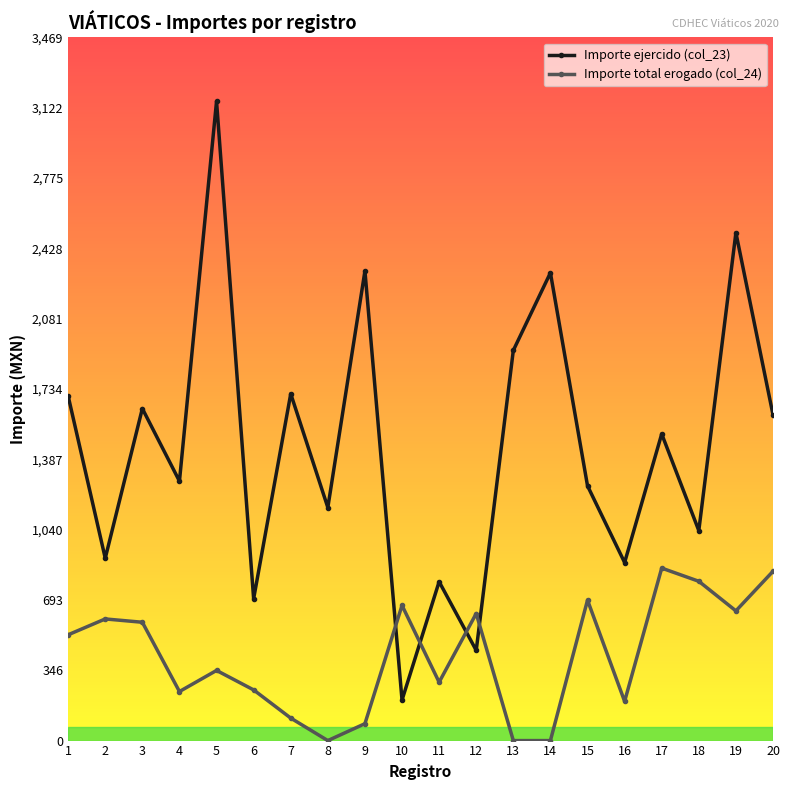

What is the difference between the maximum and second lowest values in the Importe ejercido (col_23) series?

2709.0